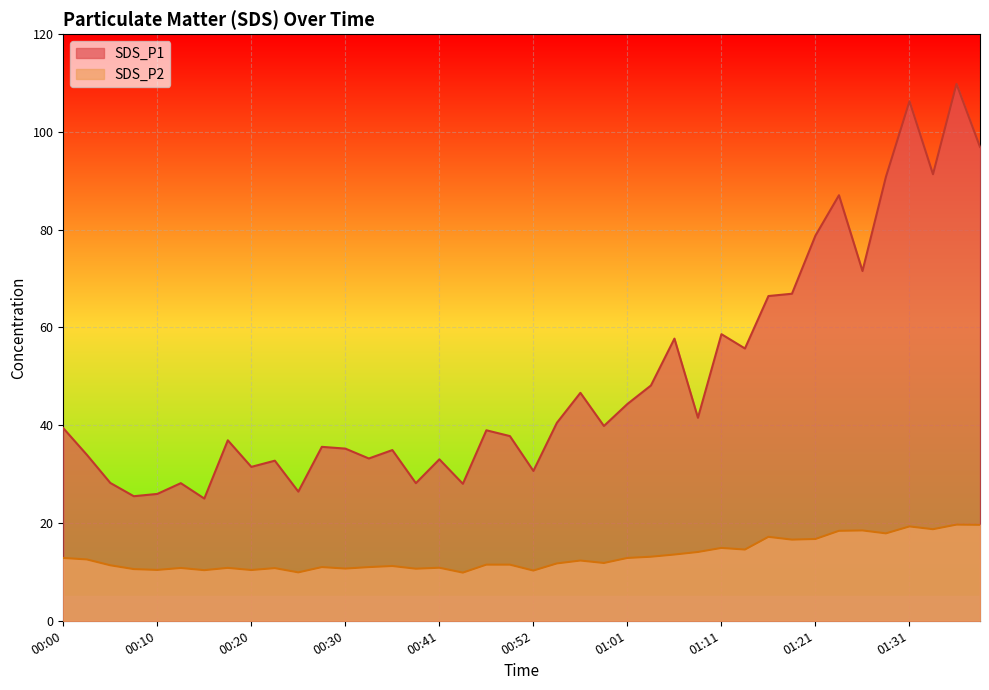

Reading right to left, extract all data points from this chart.

SDS_P1: 96.9	109.8	91.3	106.3	90.8	71.5	87.0	78.8	66.9	66.4	55.7	58.6	41.5	57.7	48.1	44.4	39.9	46.6	40.5	30.6	37.8	39.0	28.0	33.0	28.1	34.9	33.2	35.2	35.6	26.4	32.8	31.5	36.9	25.0	28.1	25.9	25.5	28.2	34.0	39.4
SDS_P2: 19.6	19.7	18.7	19.3	17.9	18.5	18.4	16.7	16.6	17.2	14.6	14.9	14.1	13.6	13.1	12.8	11.8	12.3	11.7	10.3	11.5	11.5	9.8	10.8	10.7	11.2	11.0	10.7	11.0	9.9	10.8	10.4	10.8	10.3	10.8	10.4	10.6	11.3	12.6	12.8